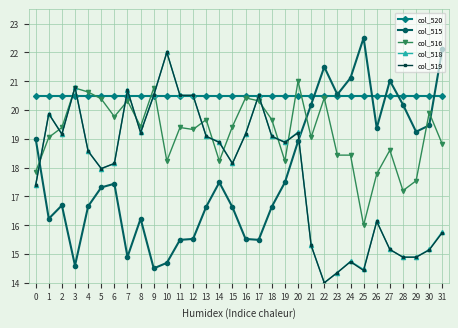

What is the average value of the col_516 series?

19.2